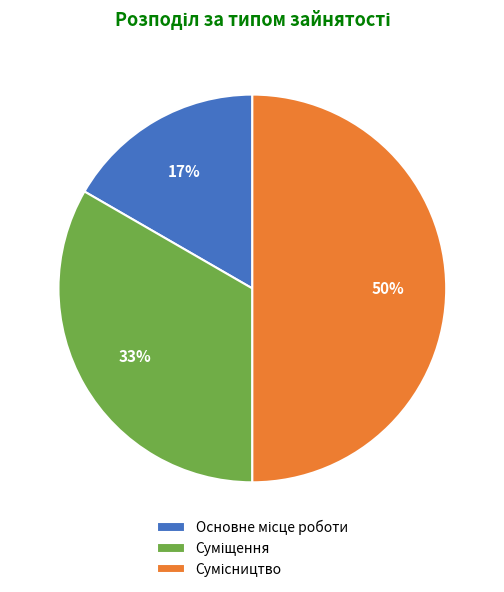

To the nearest percent, what is the average slice percentage?

33%